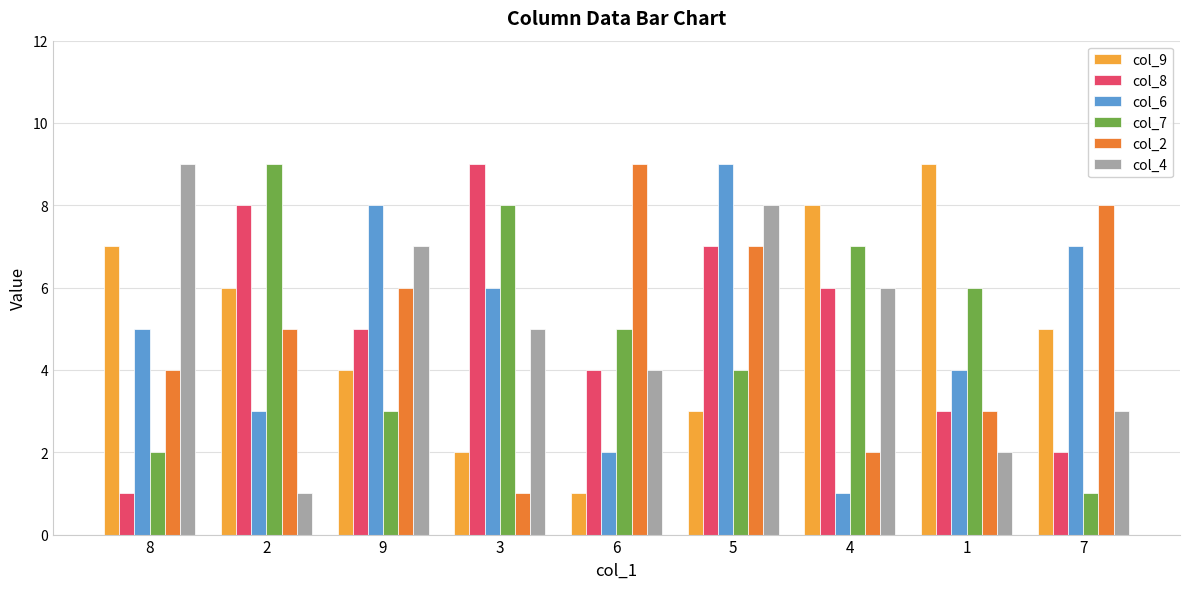

How many bars are there in each group?

6